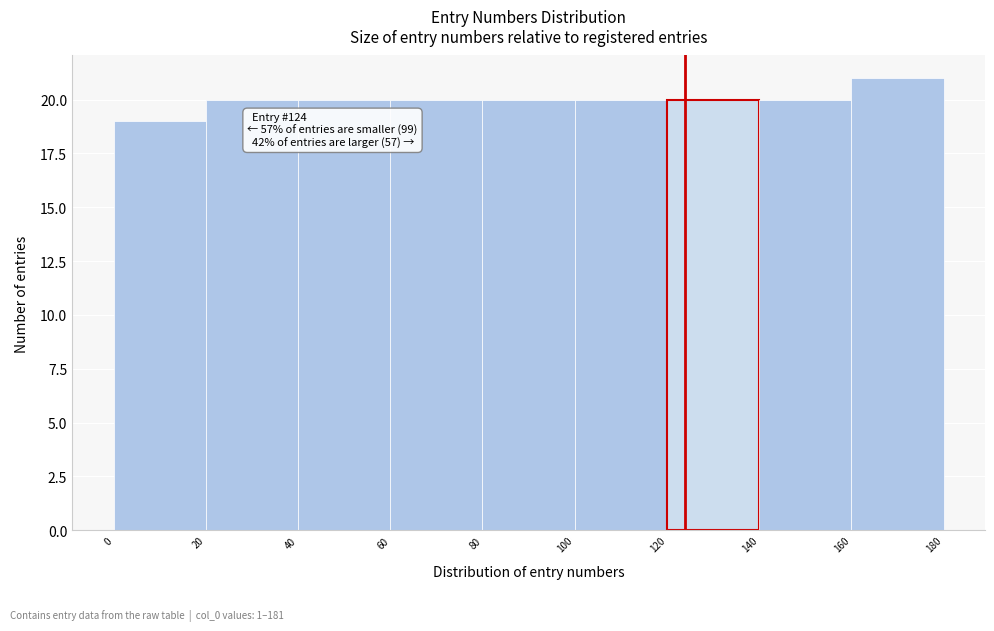

Which range on the x-axis has the tallest bar?

160 to 180